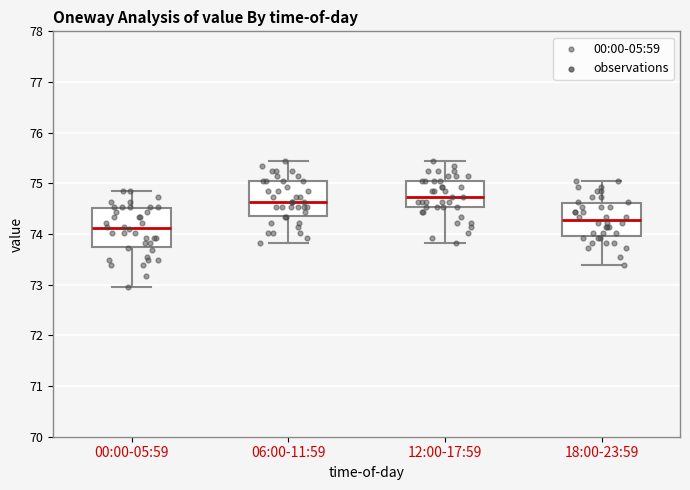

Which box has the lowest median line?

00:00-05:59